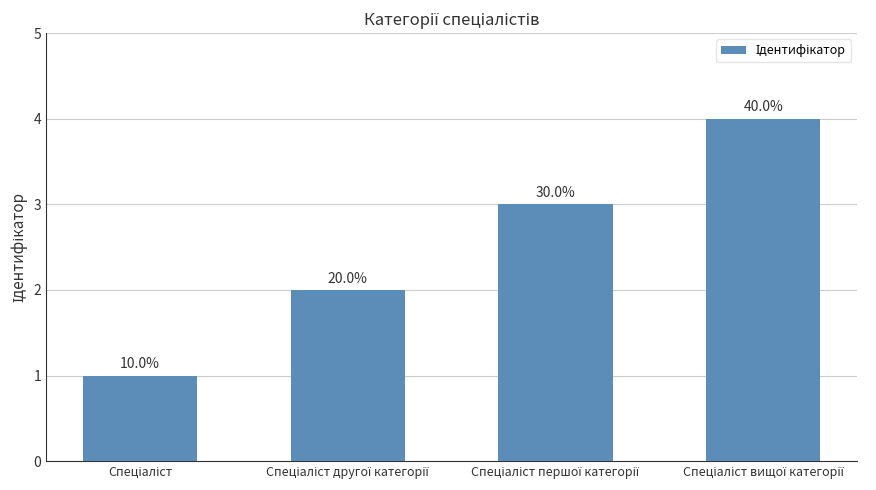

Does the chart contain any negative values?

No